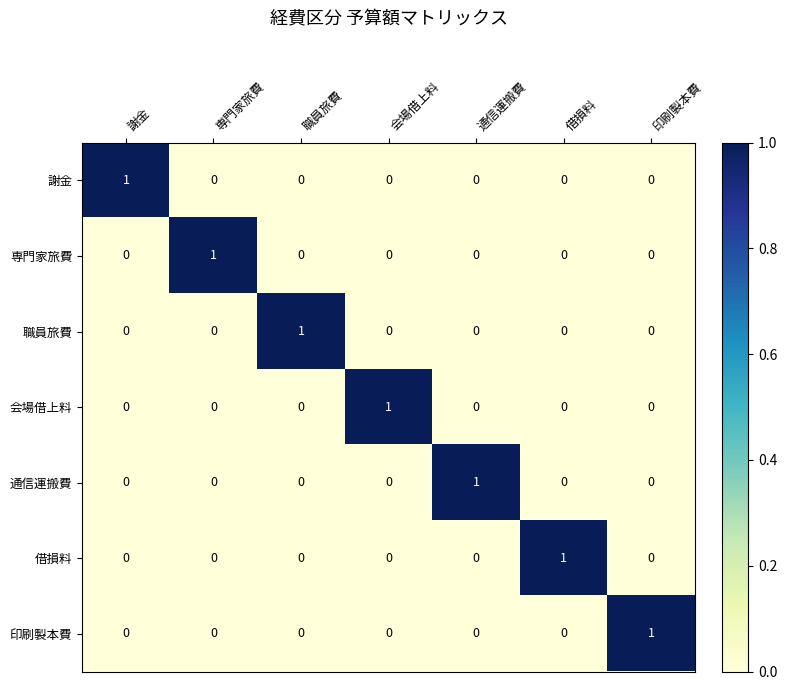

At which label does 専門家旅費 reach its peak?

専門家旅費